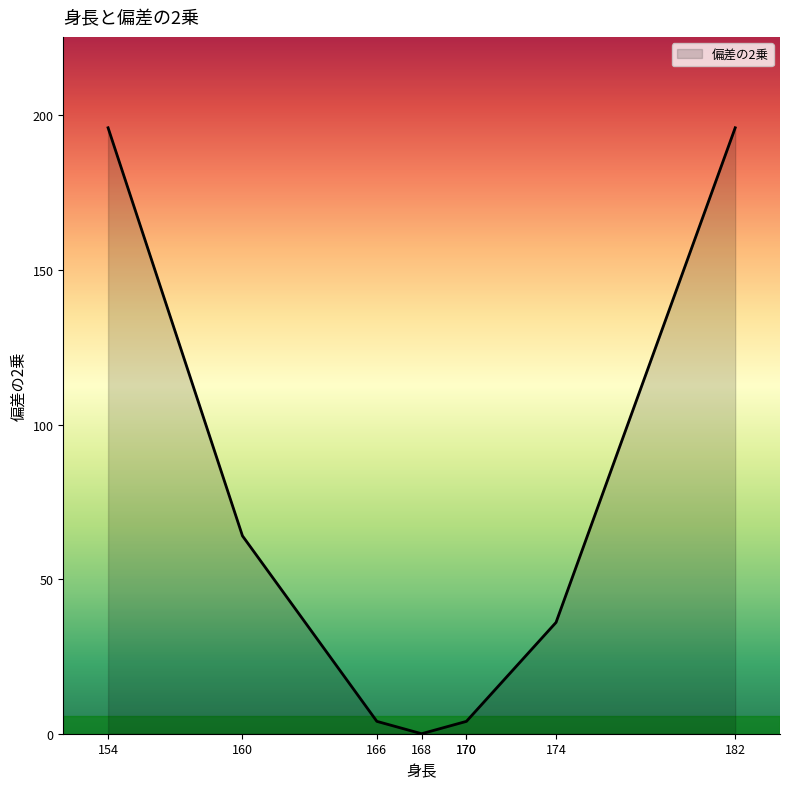

What is the ratio of the value at 160 to the value at 166?

16.0